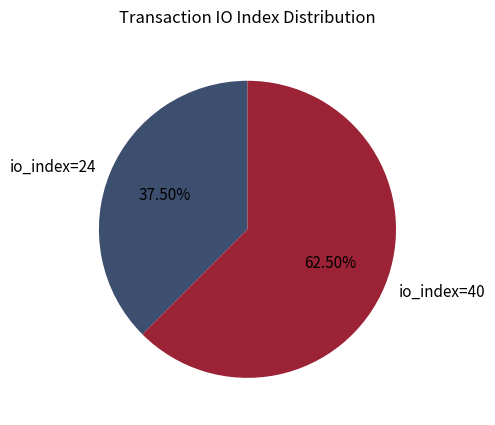

Is the sum of io_index=24 and io_index=40 greater than half?

Yes